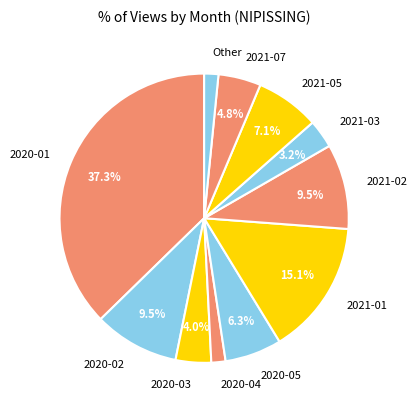

What percentage do 2021-01 and 2021-02 together represent?

24.6%